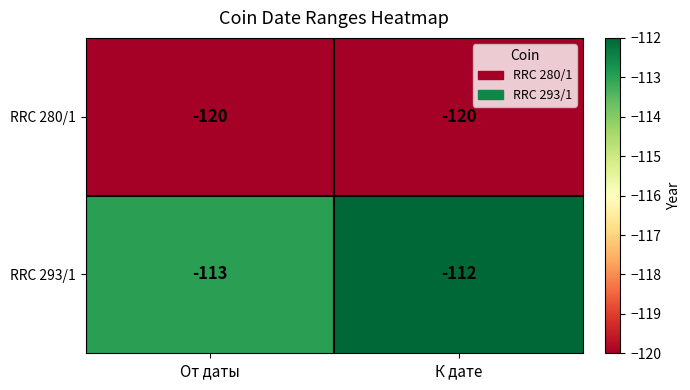

Reading right to left, transcribe all the data shown in this chart.

RRC 280/1: К дате=-120	От даты=-120
RRC 293/1: К дате=-112	От даты=-113